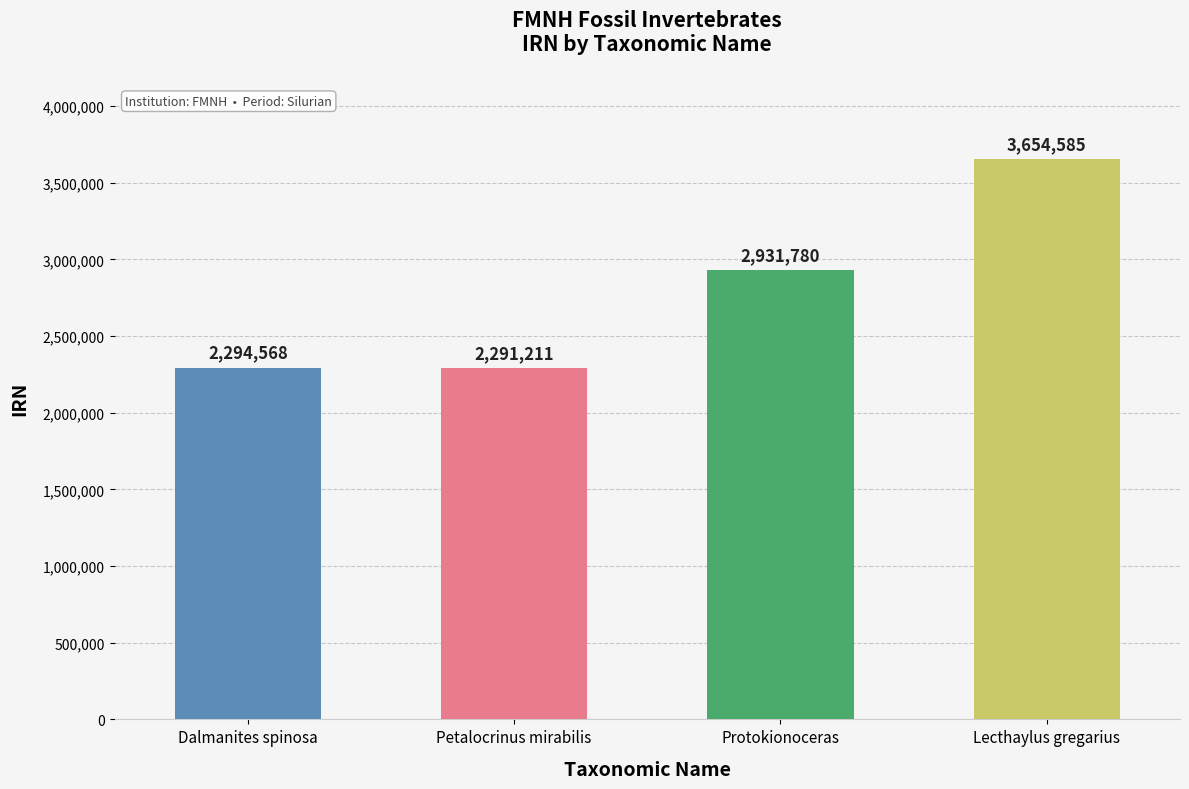

What is the difference between the values at Protokionoceras and Lecthaylus gregarius?

722805